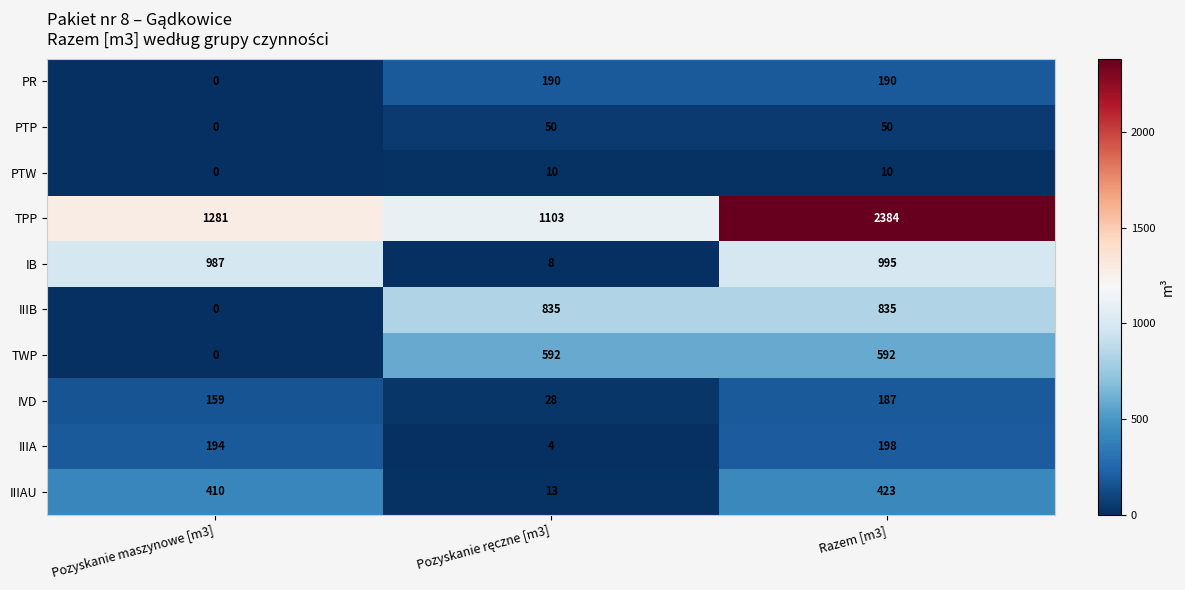

What is the maximum value shown in the chart?

2384